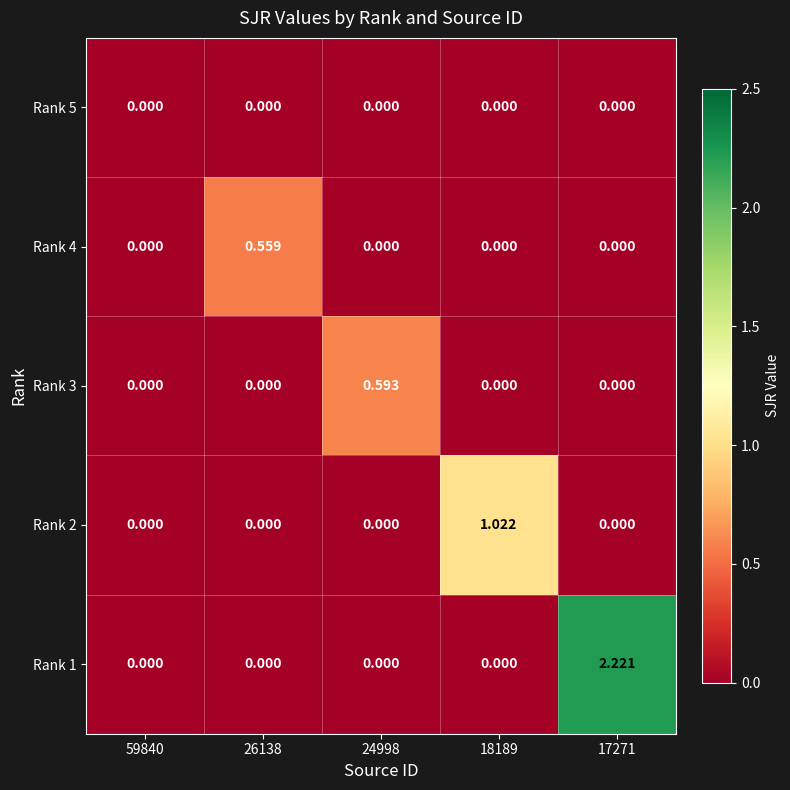

How many values in the Rank 3 series exceed 0?

1